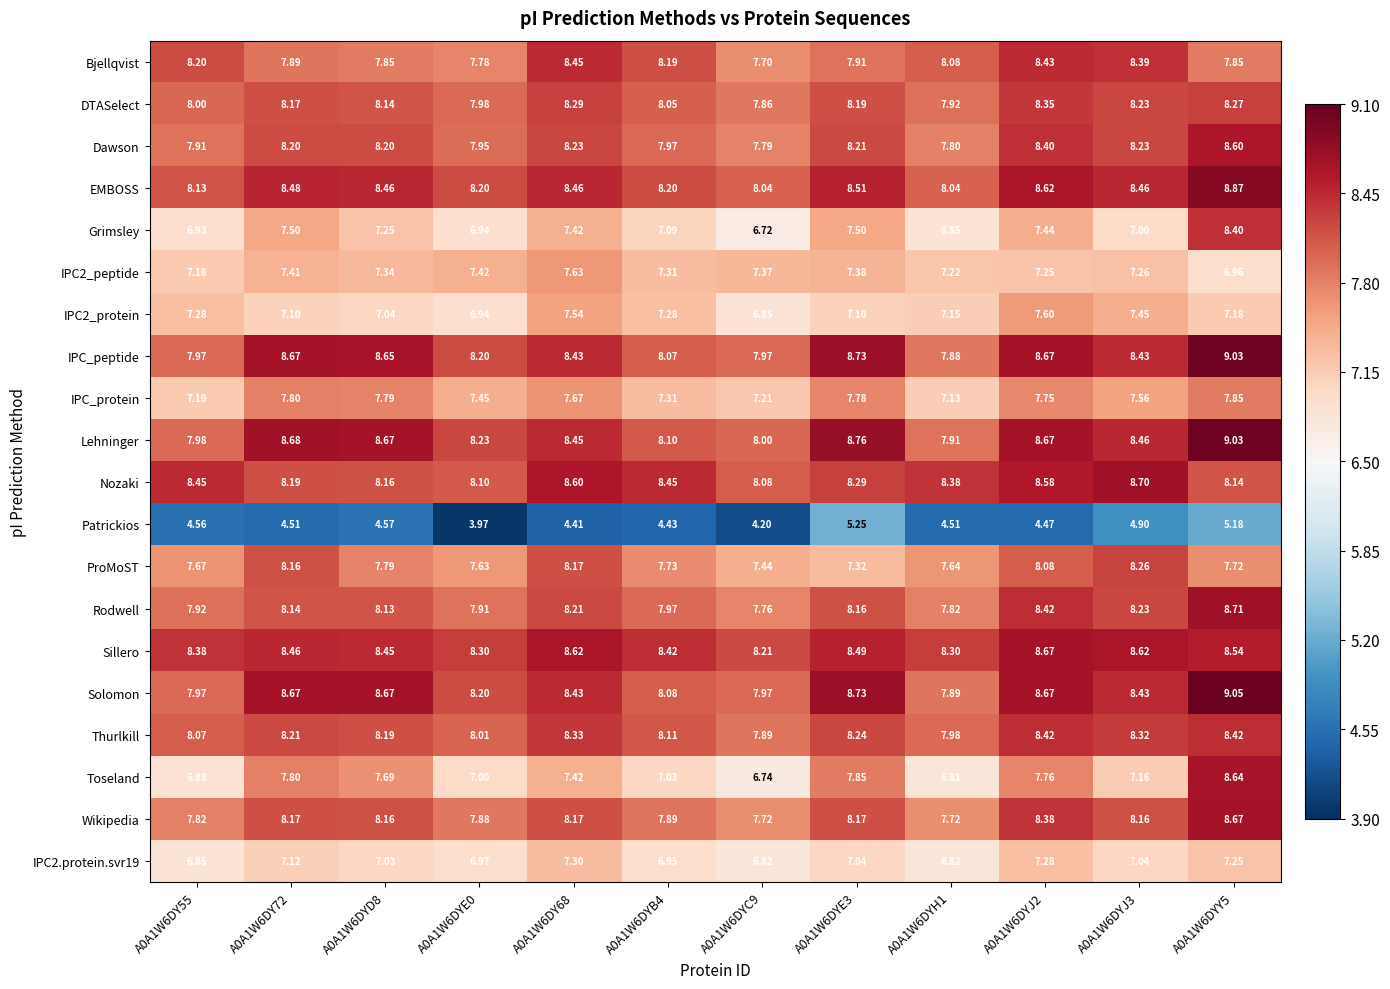

Which series has the largest total across all categories?

Sillero